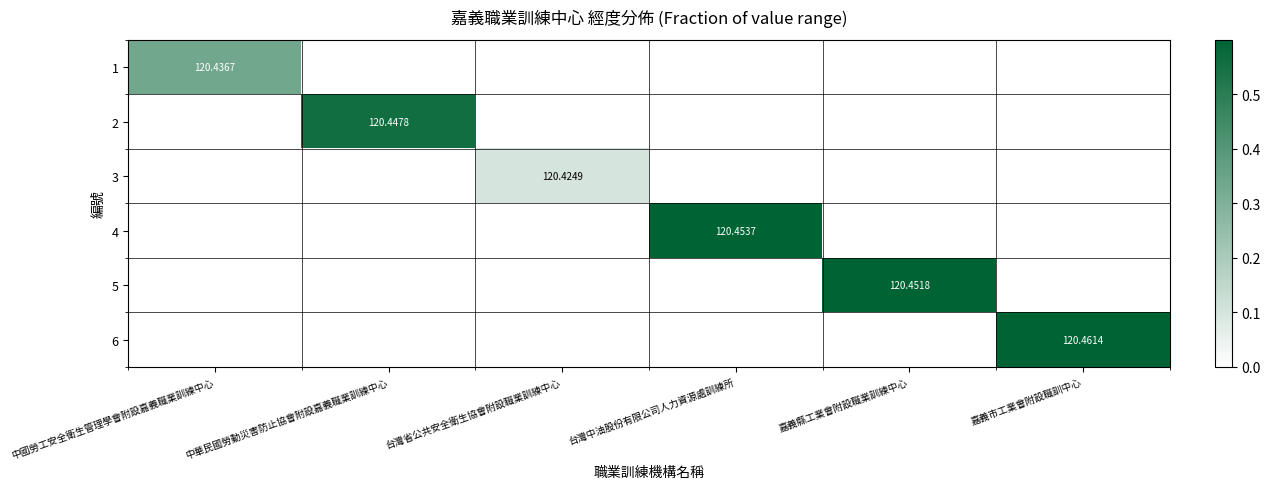

Is it true that 2 equals -845.1 at 台灣中油股份有限公司人力資源處訓練所?

False